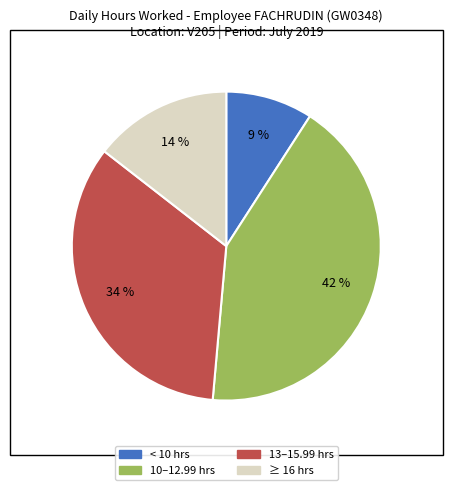

Count the number of slices in the pie.

4